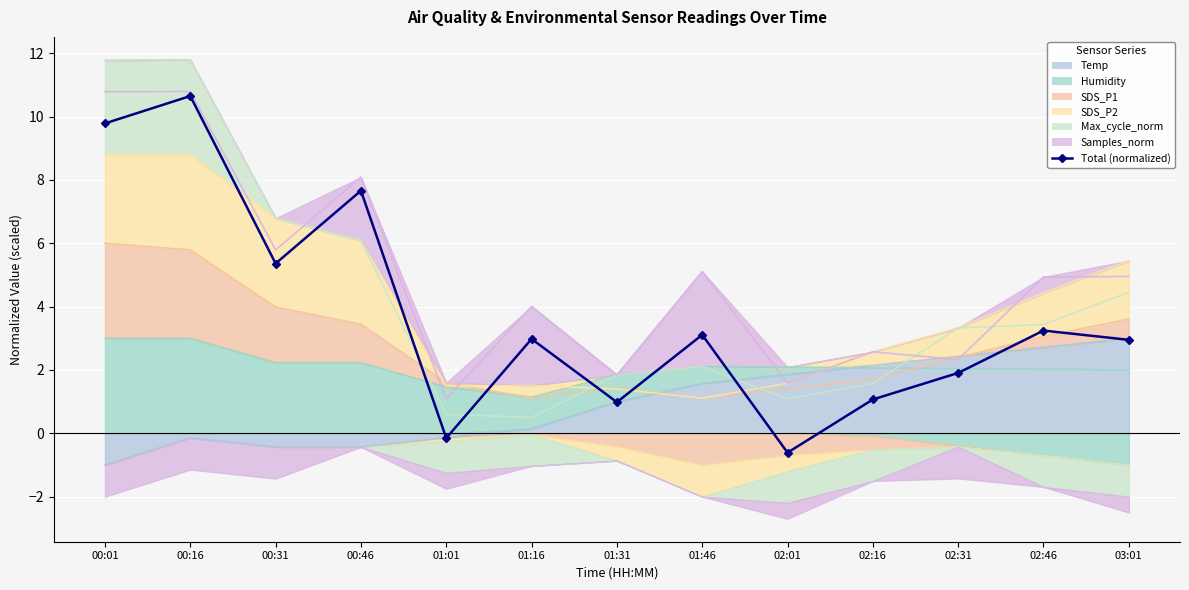

Reading right to left, list all the values displayed in this chart.

03:01=3.0	02:46=3.2	02:31=1.9	02:16=1.1	02:01=-0.6	01:46=3.1	01:31=1.0	01:16=3.0	01:01=-0.2	00:46=7.7	00:31=5.4	00:16=10.6	00:01=9.8